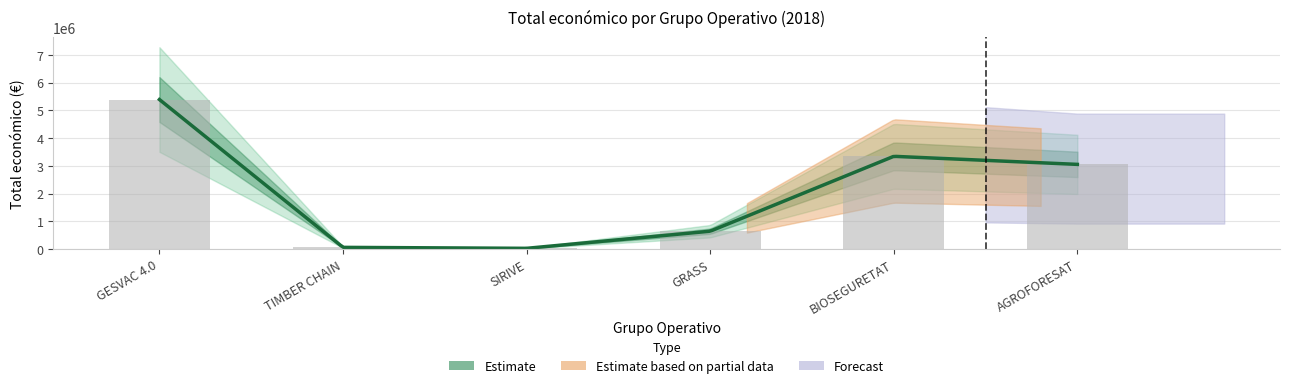

Is it true that the value at GESVAC 4.0 is 5390598?

True